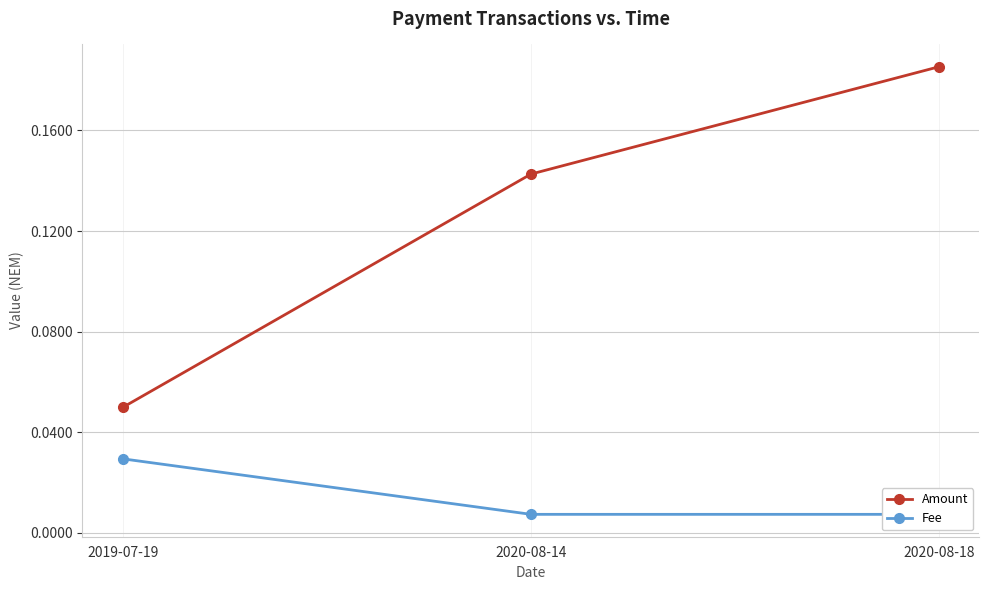

Where is Fee nearest to the value 0?

2020-08-14